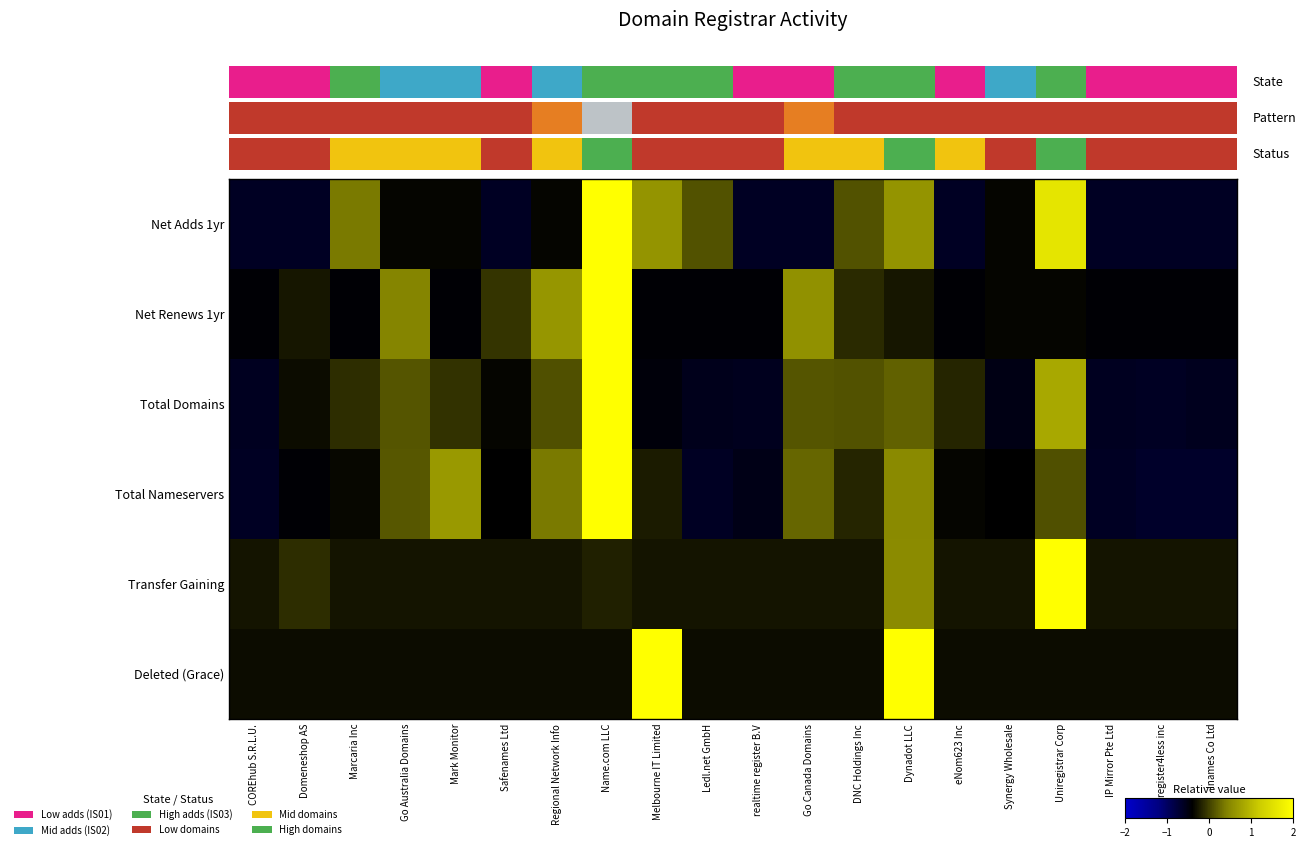

Where does the Net Adds 1yr series first go above 0?

Marcaria Inc